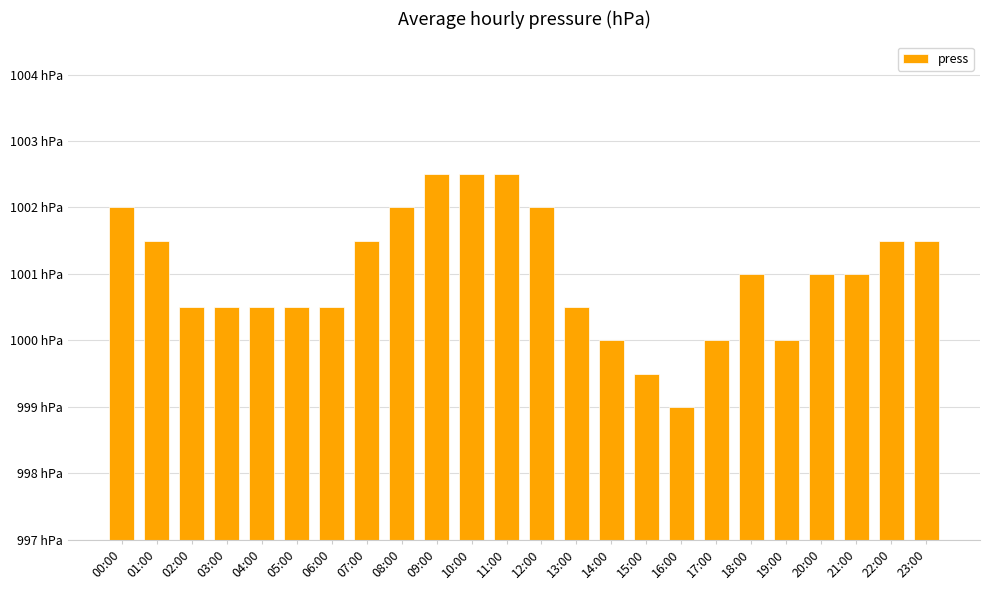

What is the difference between the values at 04:00 and 14:00?

0.5